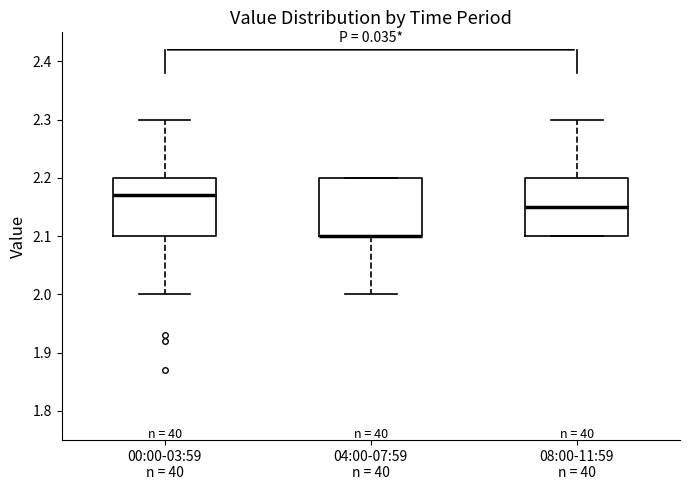

Reading left to right, read every box against the y-axis: the position of its median line, the range the box covers, and the ends of its whiskers. The values are not printed on the chart, so give them approximately, as read against the axis.

00:00-03:59 n = 40: median 2.17, box 2.10 to 2.20, whiskers 2.00 to 2.30
04:00-07:59 n = 40: median 2.10 (drawn on the box's lower edge), box 2.10 to 2.20, whiskers 2.00 to 2.20
08:00-11:59 n = 40: median 2.15, box 2.10 to 2.20, whiskers 2.10 to 2.30